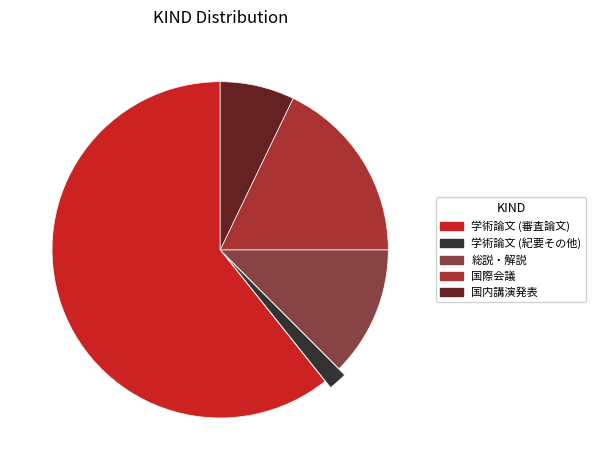

Is it true that 国際会議 is 18% of the pie?

True